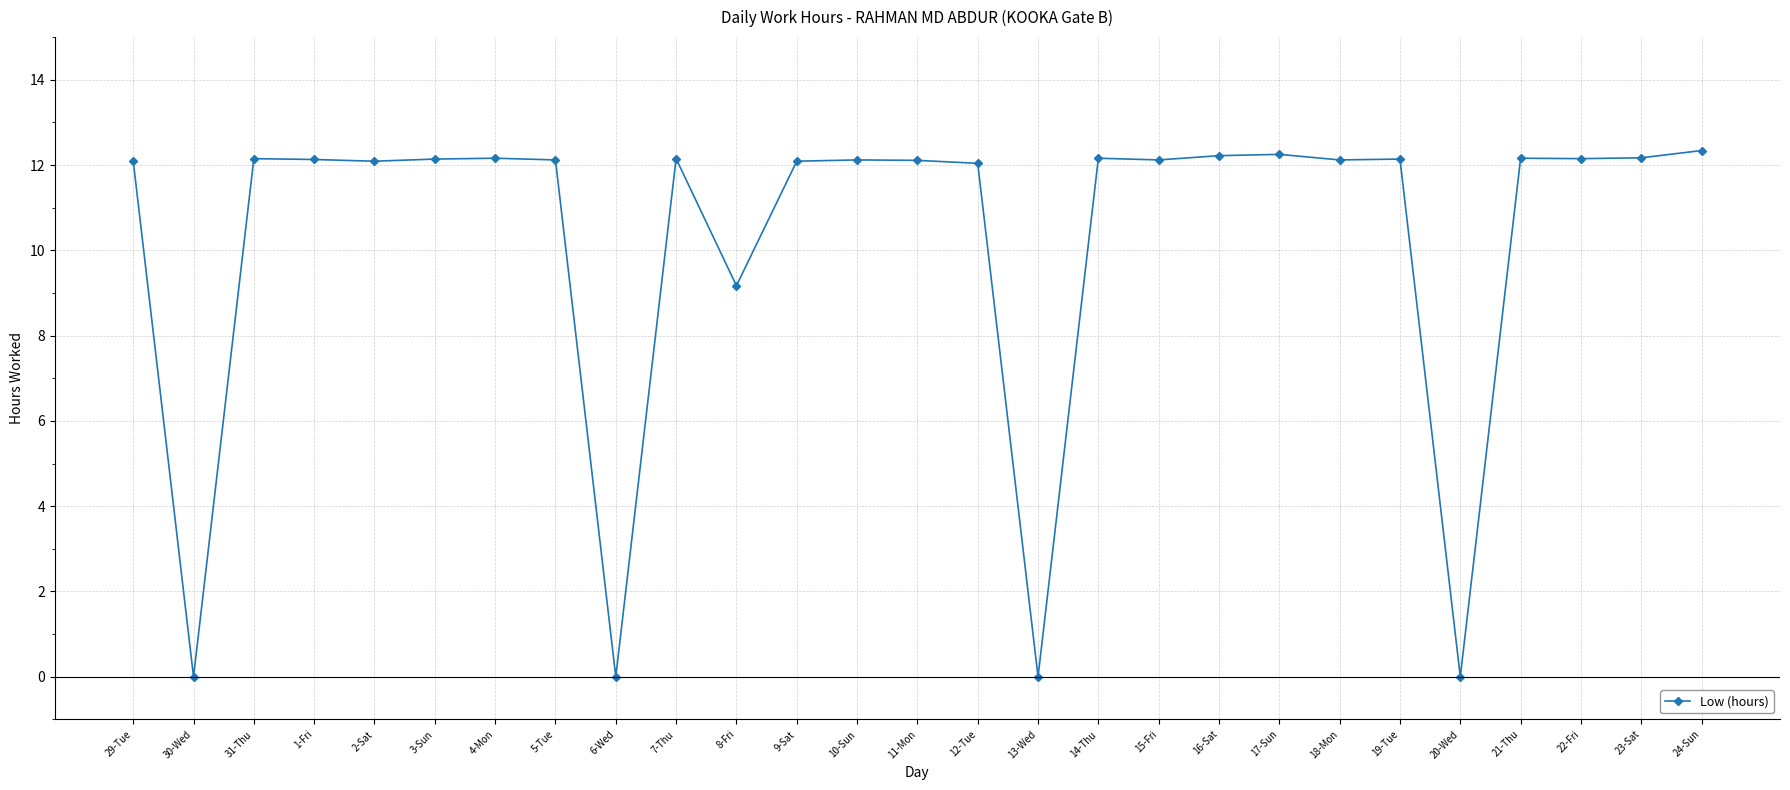

What is the difference between the maximum and minimum values?

12.3